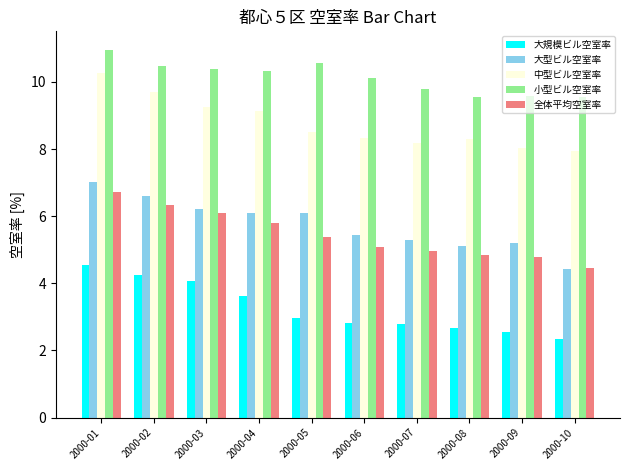

What is the difference between the highest and lowest values at 2000-02?

6.2